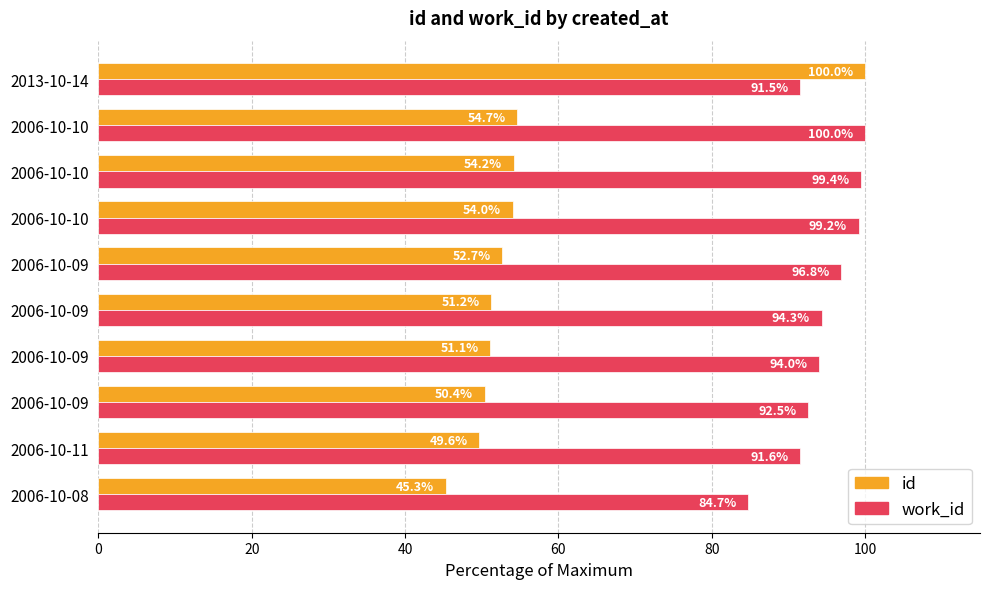

What position from the left is 8?

9